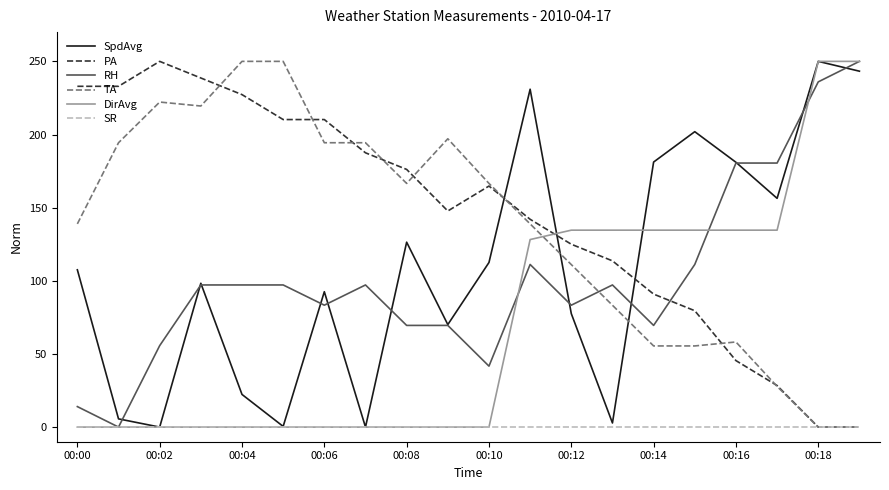

What is the highest value of the DirAvg series?

250.0